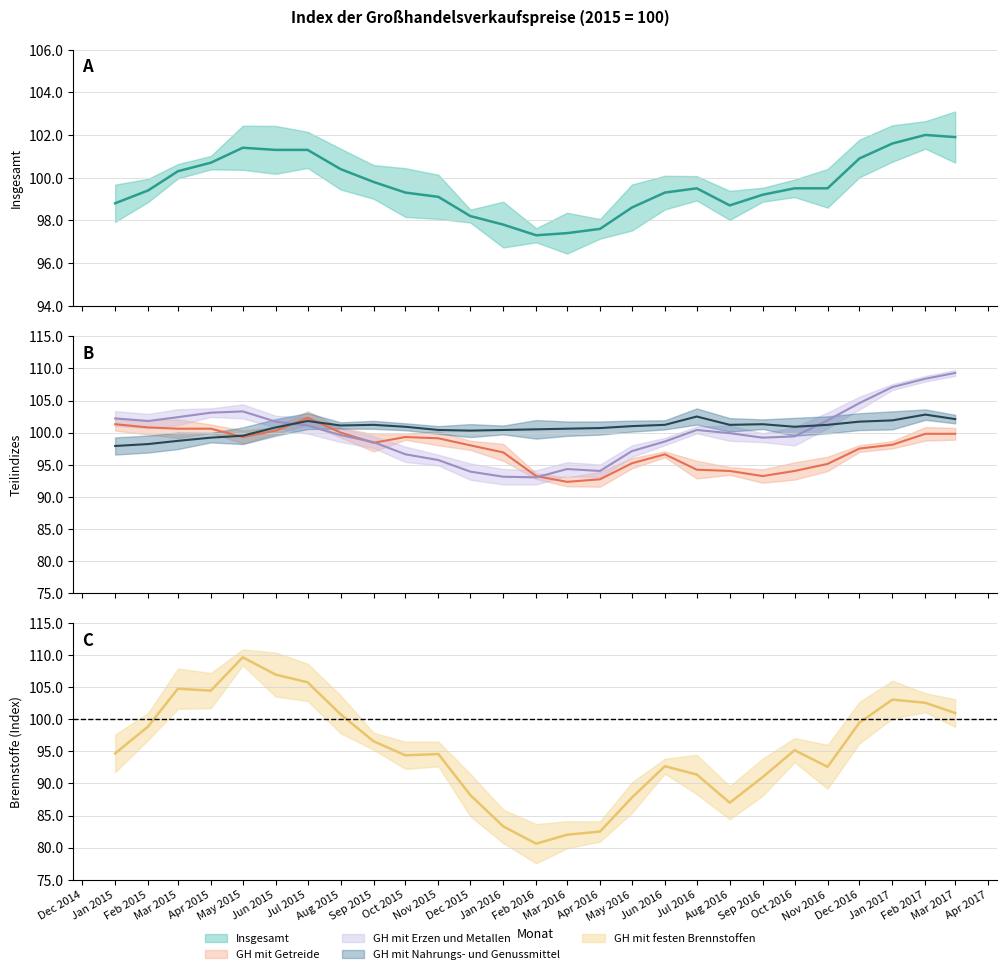

The value of GH mit Getreide at Apr 2016 is 92.7. True or false?

True